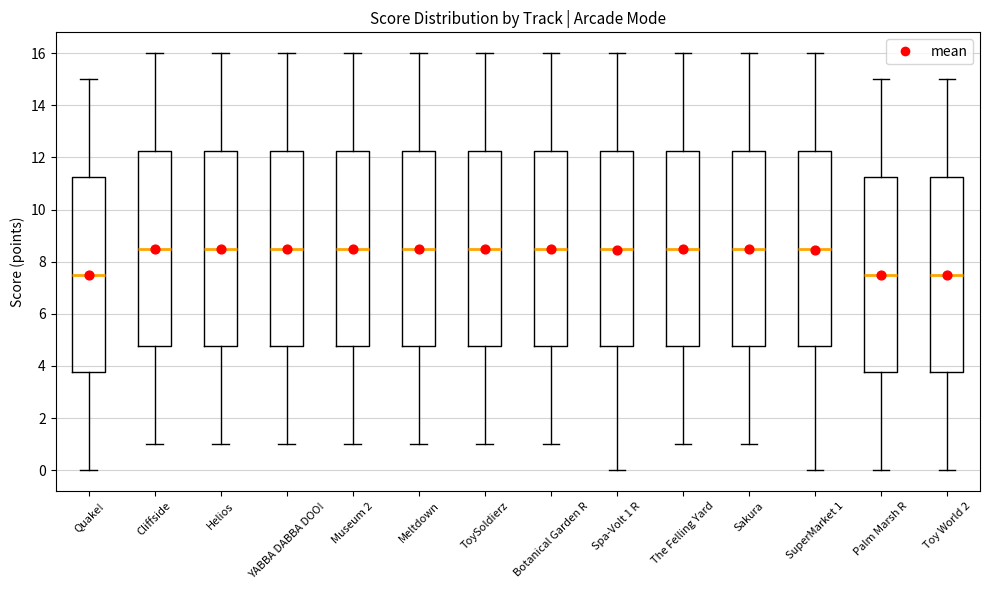

Where does the median line of the box for Sakura sit on the y-axis? The values are not printed on the chart, so give them approximately, as read against the axis.

8.6